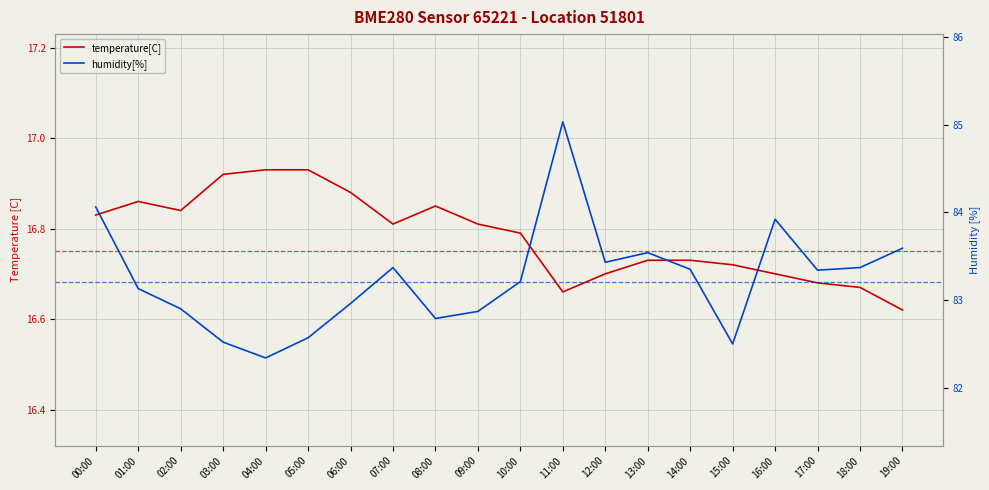

Which series has the widest spread of values?

humidity[%]